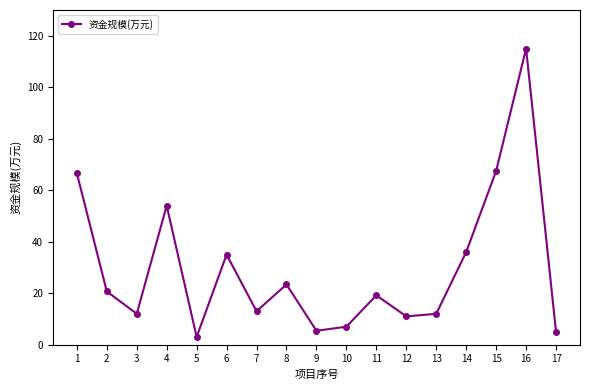

How many data points does each series have?

17